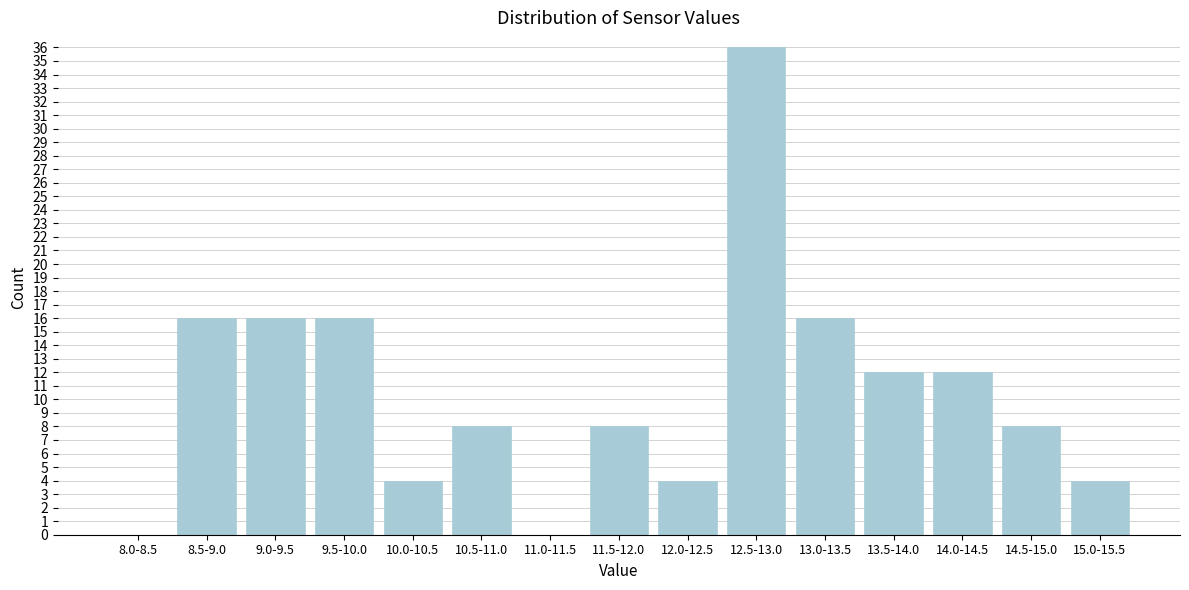

Reading right to left, what are all the values shown in this chart?

15.0-15.5=4	14.5-15.0=8	14.0-14.5=12	13.5-14.0=12	13.0-13.5=16	12.5-13.0=36	12.0-12.5=4	11.5-12.0=8	11.0-11.5=0	10.5-11.0=8	10.0-10.5=4	9.5-10.0=16	9.0-9.5=16	8.5-9.0=16	8.0-8.5=0